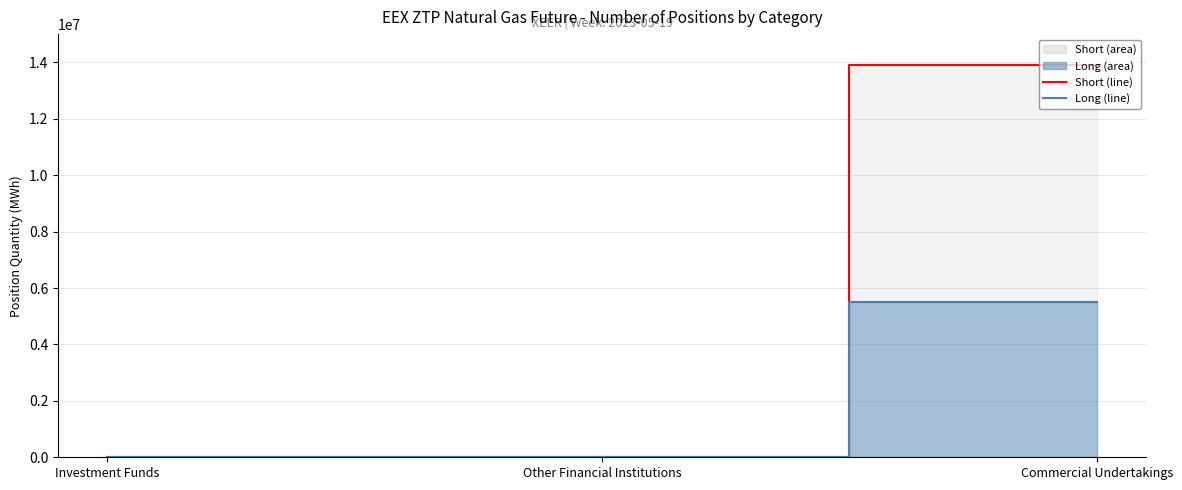

Count the Long (line) values in the range 0 to 5514170.

3